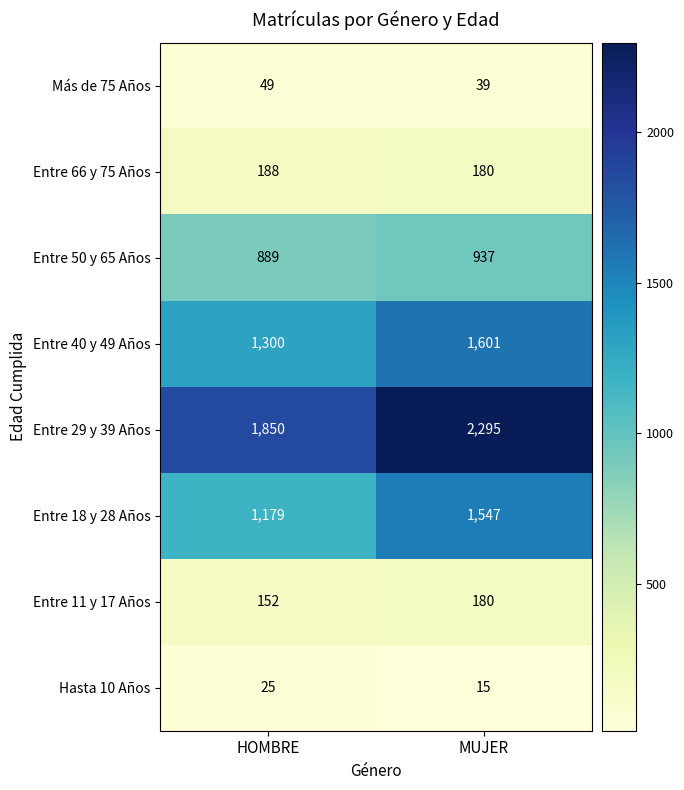

Which category has the lowest value across all series?

MUJER